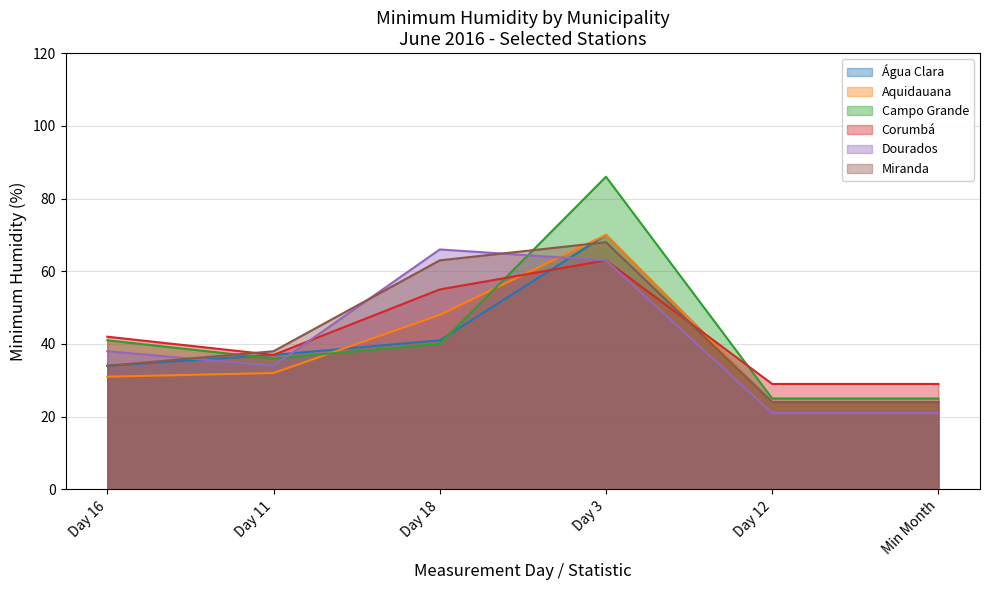

In Dourados, how many points are higher than both neighbors (excluding endpoints)?

1